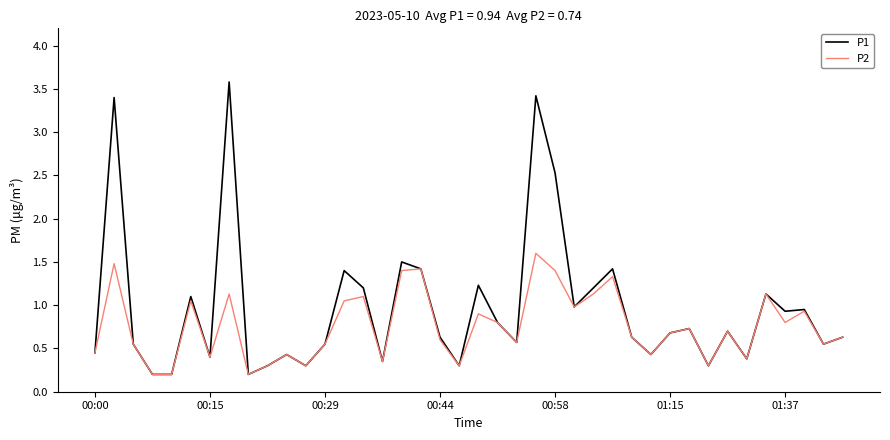

Which series has the largest total across all categories?

P1